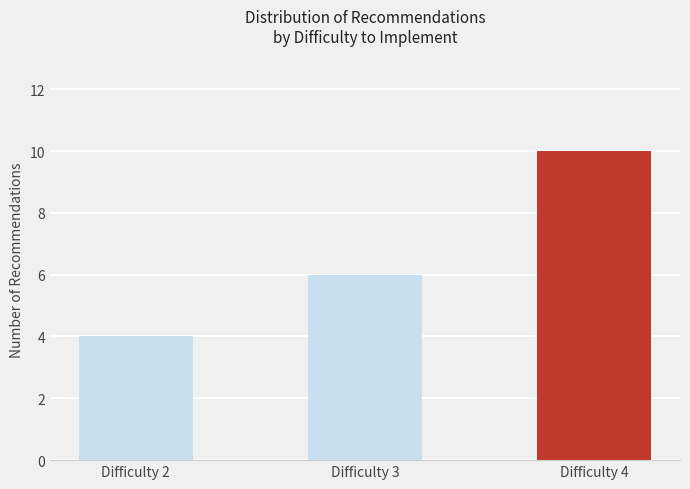

How many values are between 4 and 10?

3